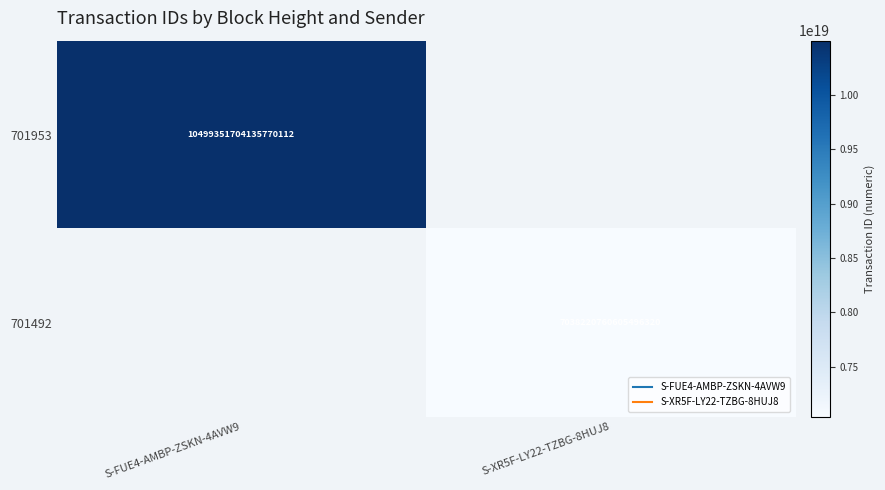

What is the smallest value displayed?

7038220760605496320.0